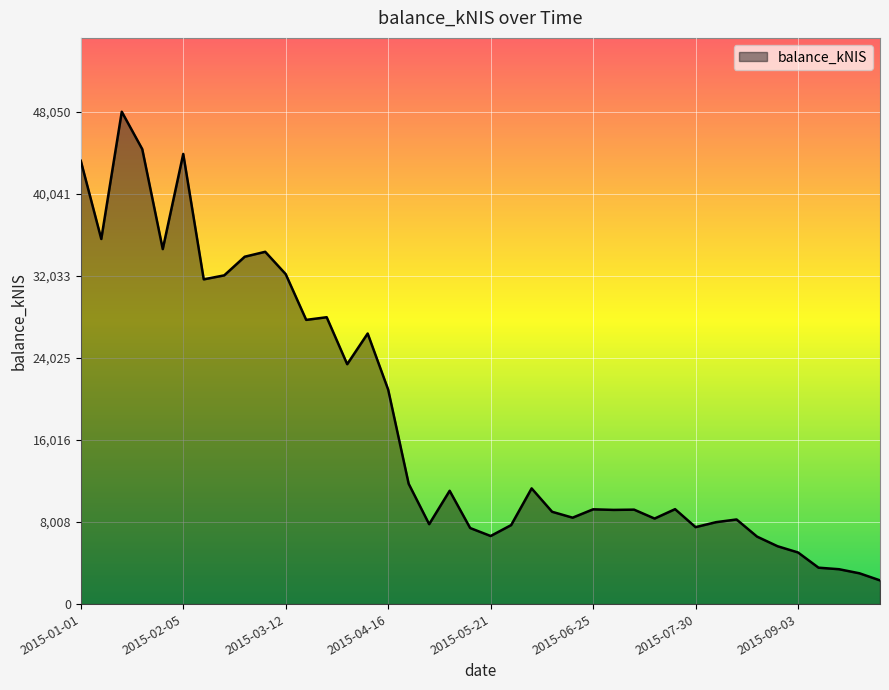

Does the chart display data point markers on the line(s)?

No